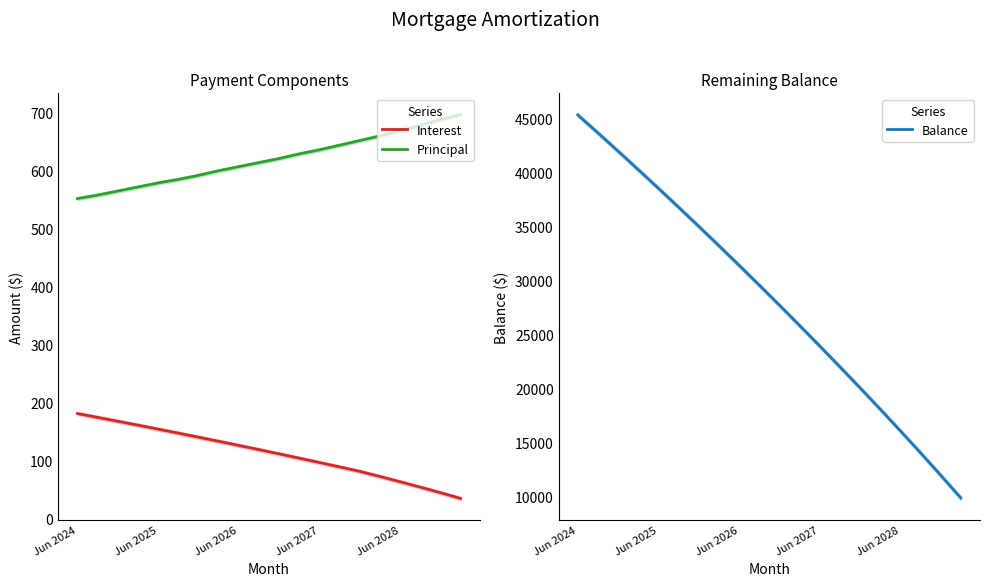

What is the highest value of the Principal series?

697.0